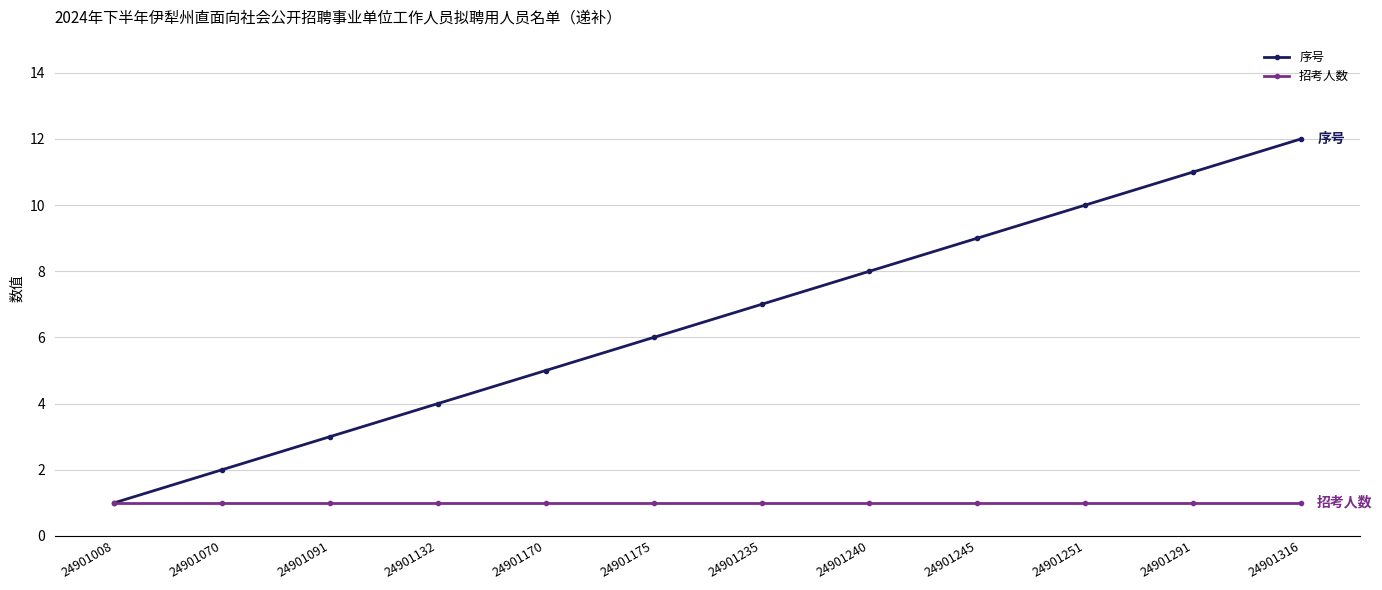

Which series has the largest total across all categories?

序号